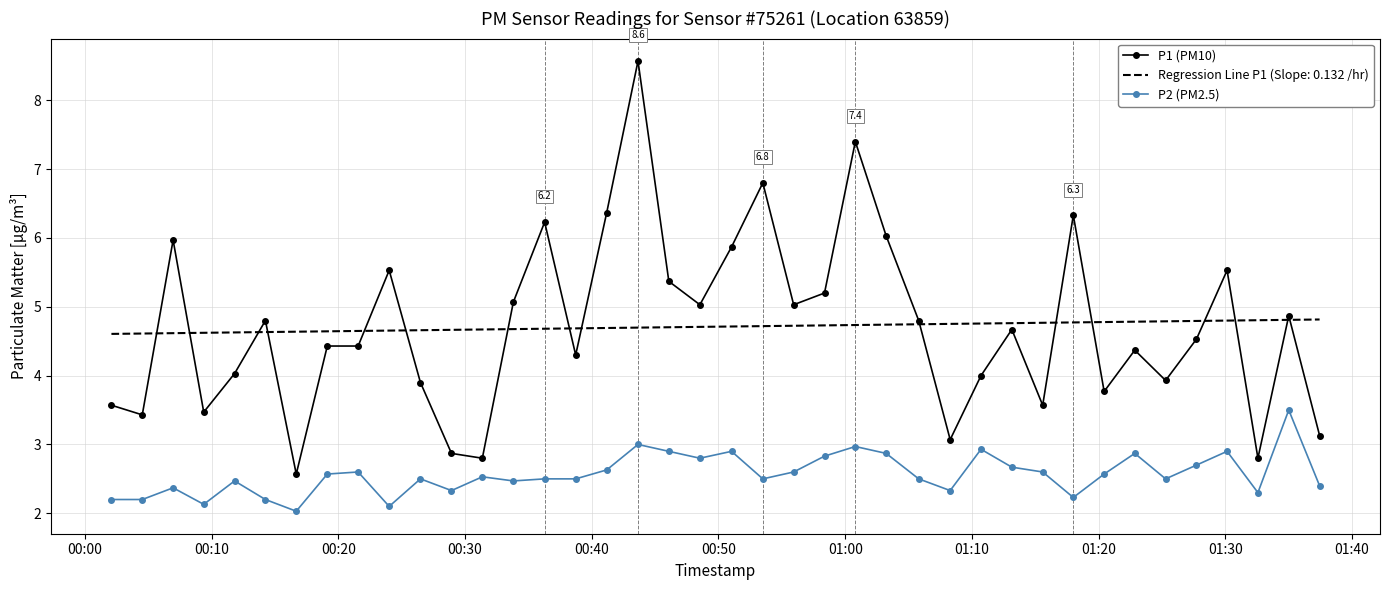

What is the minimum value shown in the chart?

2.0